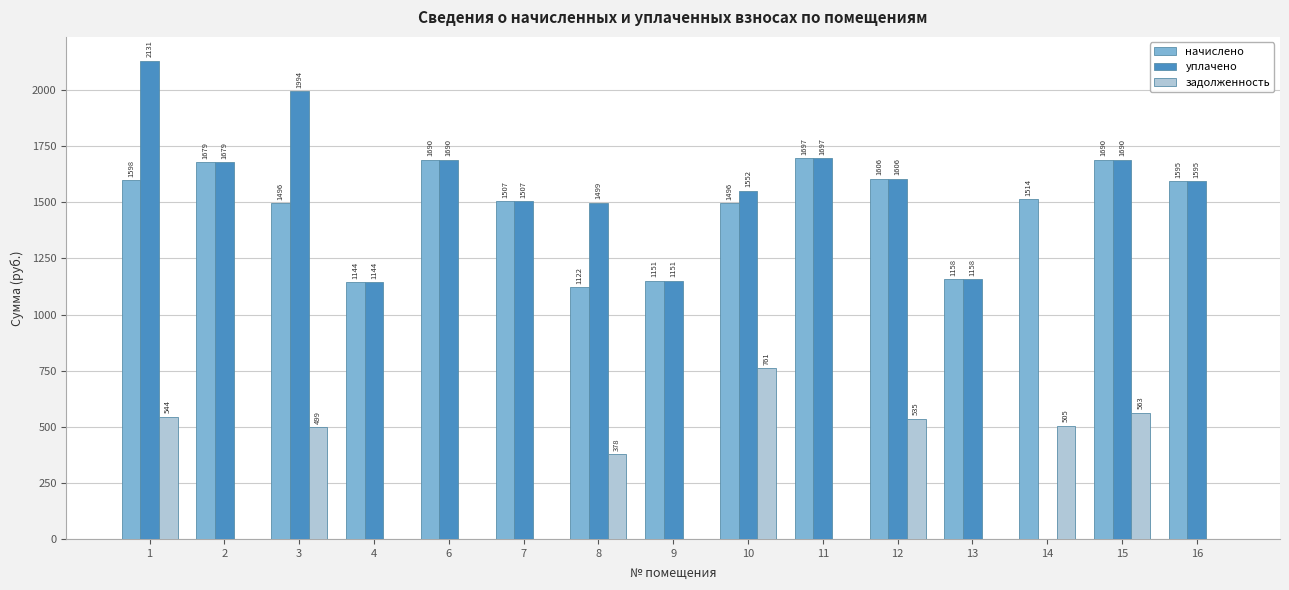

What is the maximum value for начислено?

1697.4